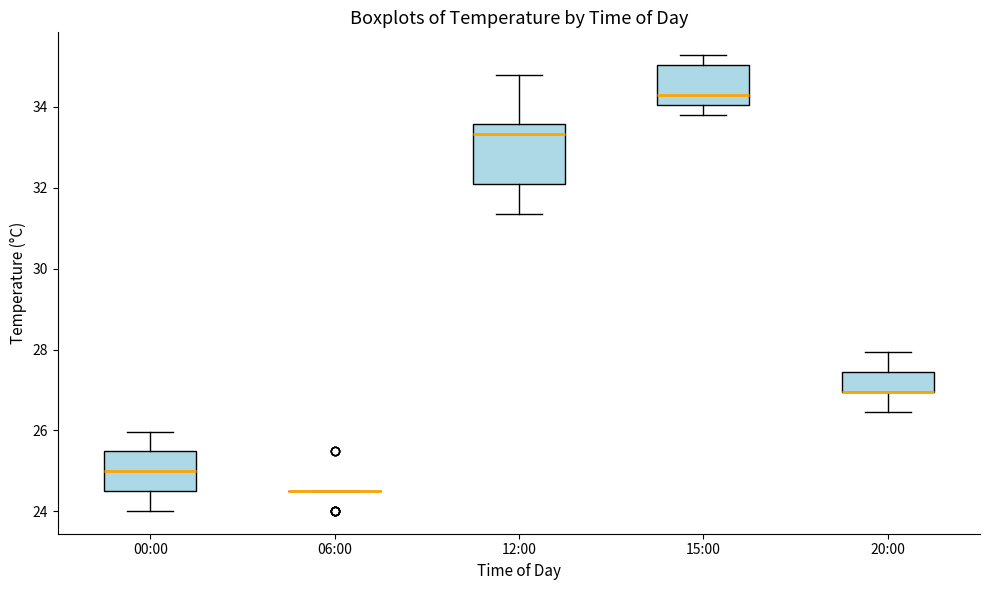

Reading left to right, transcribe this box plot: for each box, give where its median line is, the range the box spans, and where its two whiskers end, as read against the y-axis. The values are not printed on the chart, so give them approximately, as read against the axis.

00:00: median 25.0, box 24.6 to 25.4, whiskers 24.0 to 26.0
06:00: box collapsed to a line at 24.6, whiskers 24.6 to 24.6
12:00: median 33.4, box 32.0 to 33.6, whiskers 31.4 to 34.8
15:00: median 34.4, box 34.0 to 35.0, whiskers 33.8 to 35.2
20:00: median 27.0 (drawn on the box's lower edge), box 27.0 to 27.4, whiskers 26.4 to 28.0